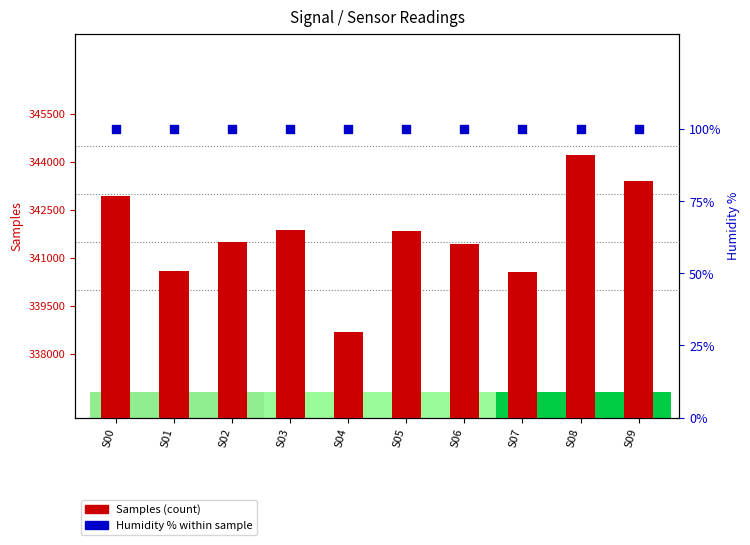

Which series has the largest total across all categories?

Samples (count)